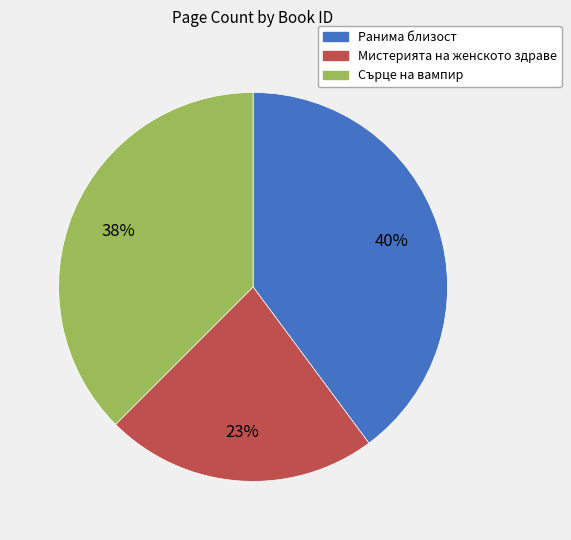

Is there a majority slice in this chart?

No